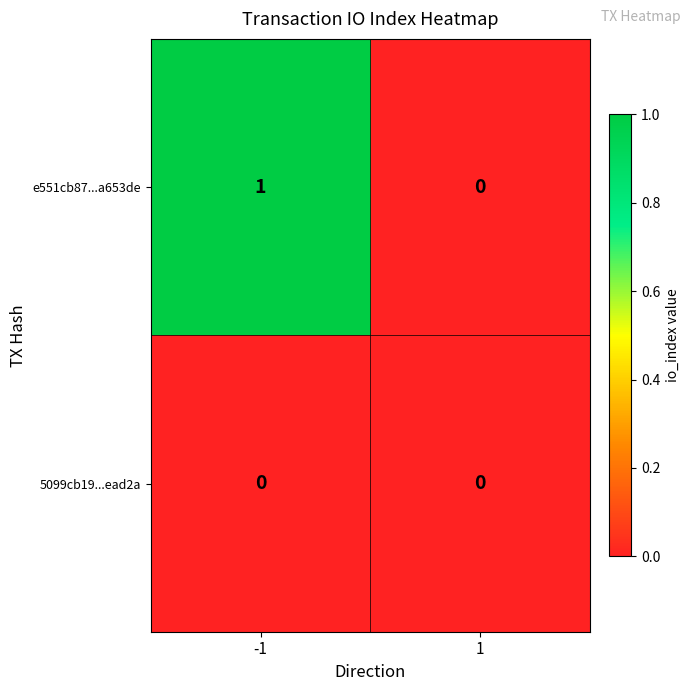

Reading left to right, what are all the values shown in this chart?

e551cb87...a653de: -1=1	1=0
5099cb19...ead2a: -1=0	1=0